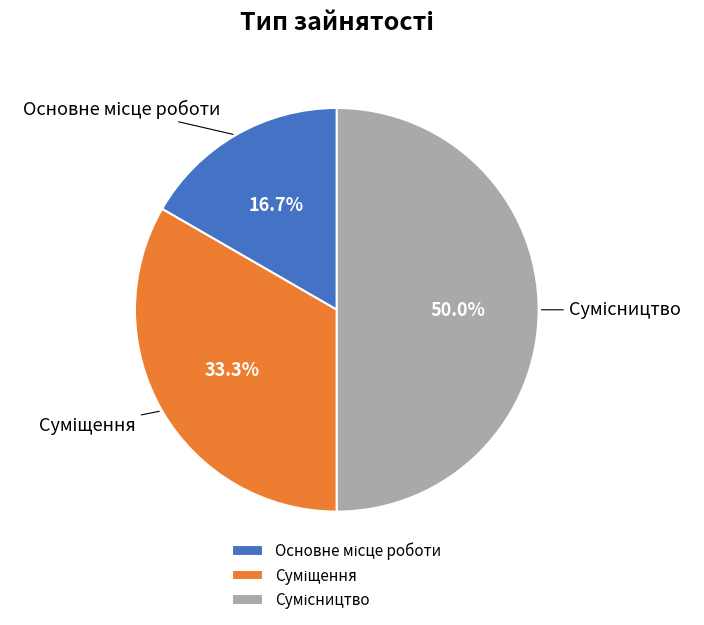

Is there any slice that represents more than half of the pie?

No